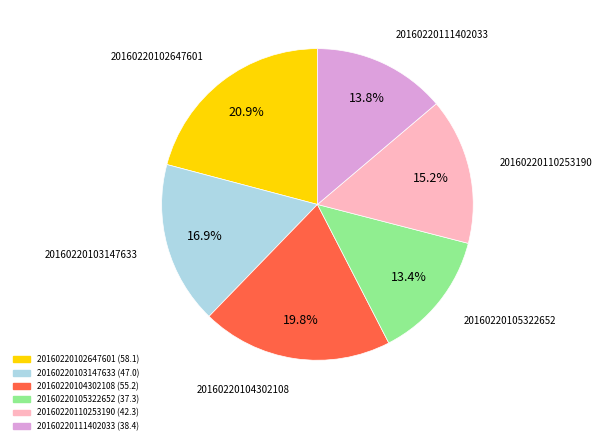

To the nearest percent, what is the combined percentage of 20160220110253190 and 20160220105322652?

29%